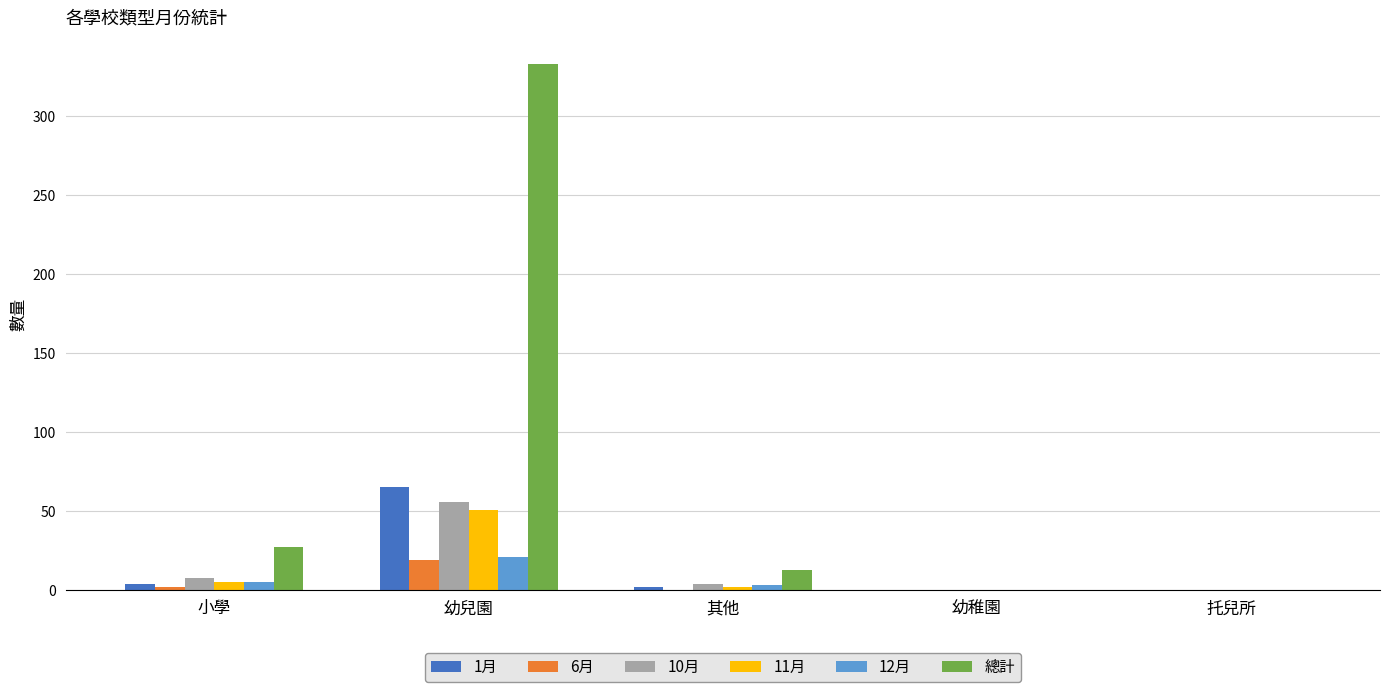

At which category does the chart reach its peak across all series?

幼兒園